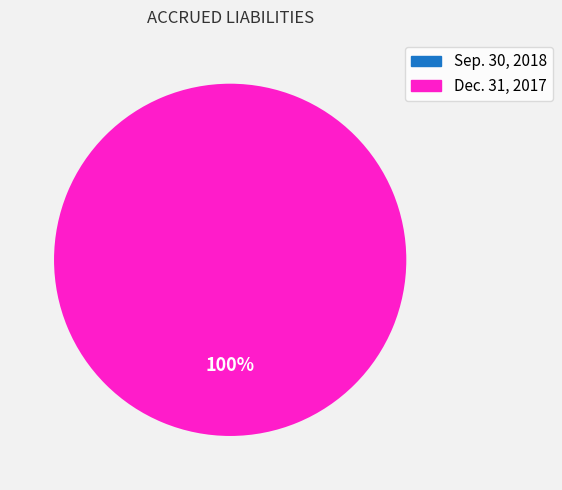

How many slices are in this pie chart?

2